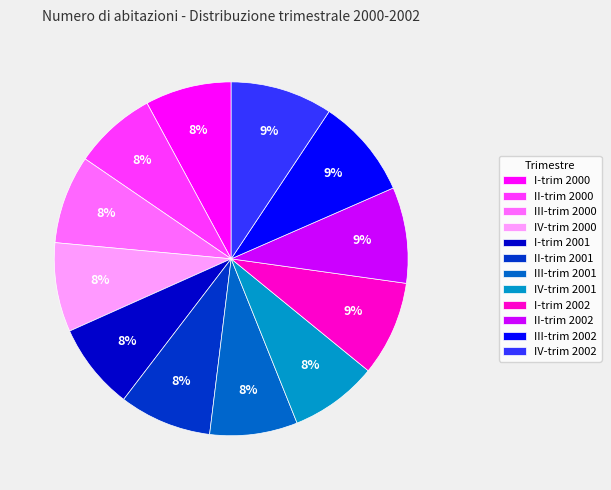

How many slices are in this pie chart?

12